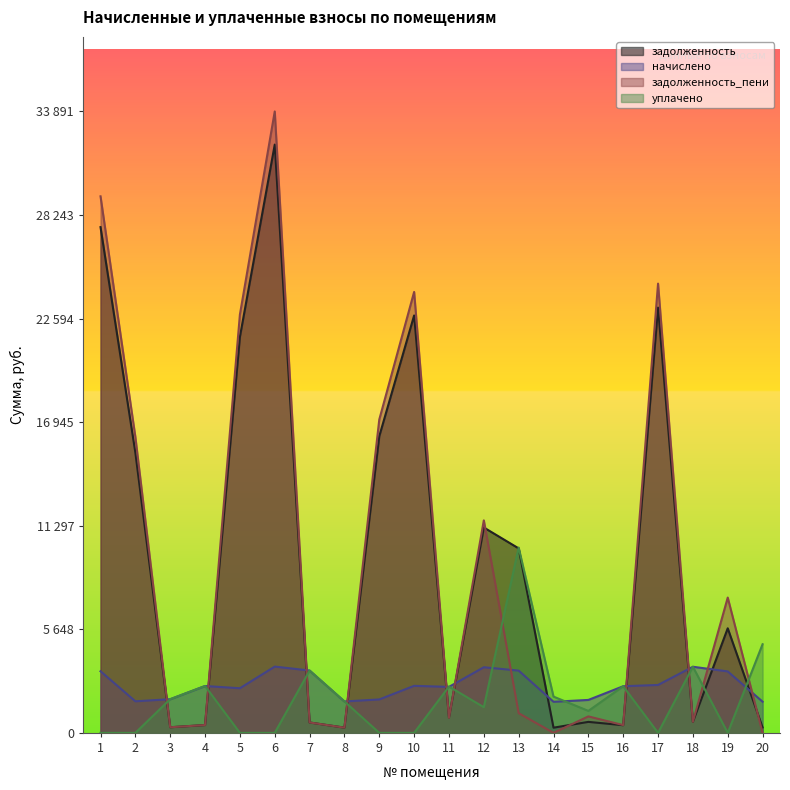

At which label does задолженность reach its peak?

6